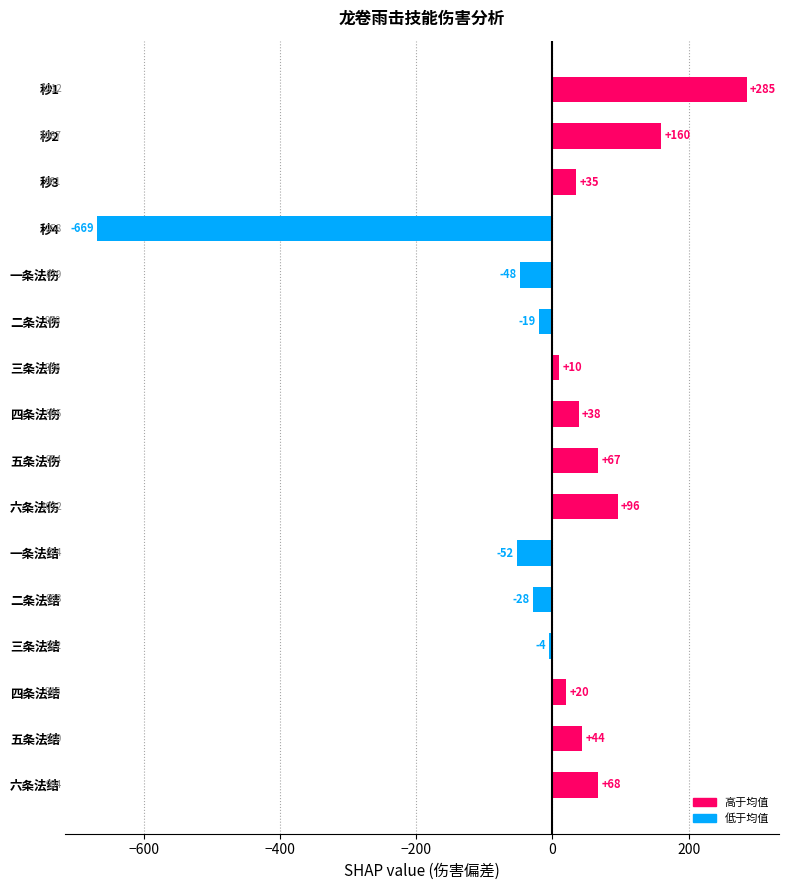

Are the bars horizontal?

Yes